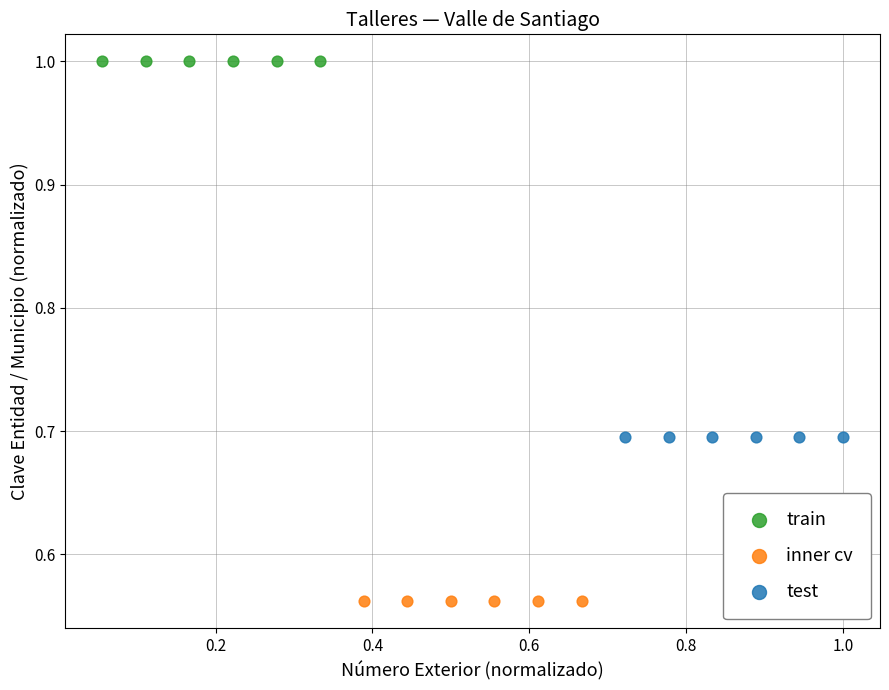

Which series contains the lowest Y value?

inner cv